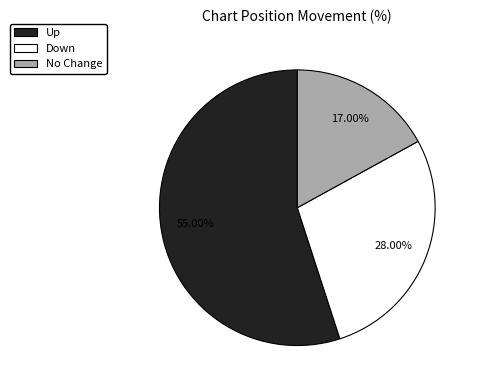

Does any single category account for the majority?

Yes